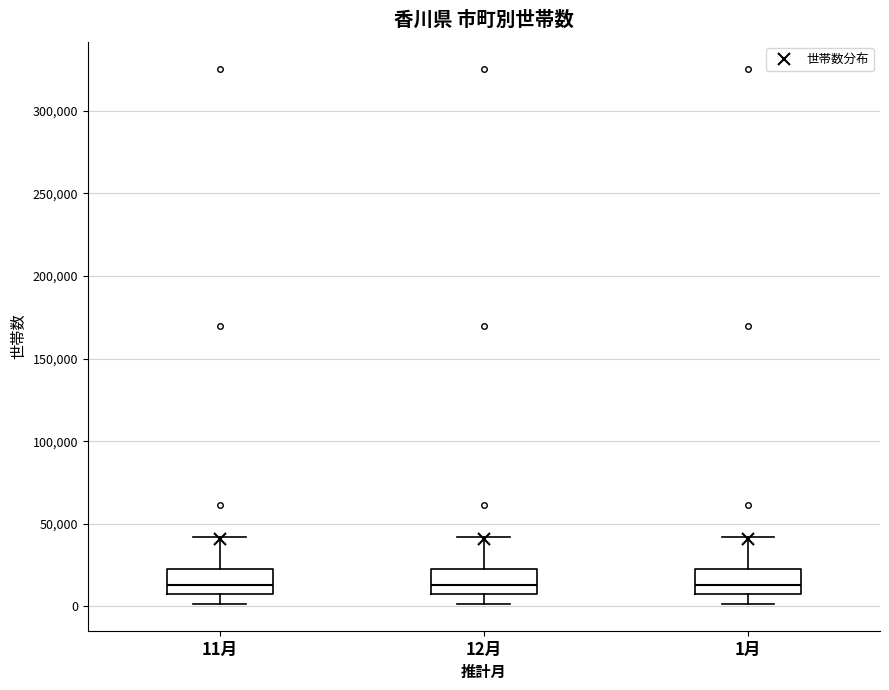

Reading left to right, transcribe this box plot: for each box, give where its median line is, the range the box spans, and where its two whiskers end, as read against the y-axis. The values are not printed on the chart, so give them approximately, as read against the axis.

11月: median 15000, box 5000 to 25000, whiskers 0 to 40000
12月: median 15000, box 5000 to 25000, whiskers 0 to 40000
1月: median 15000, box 5000 to 25000, whiskers 0 to 40000